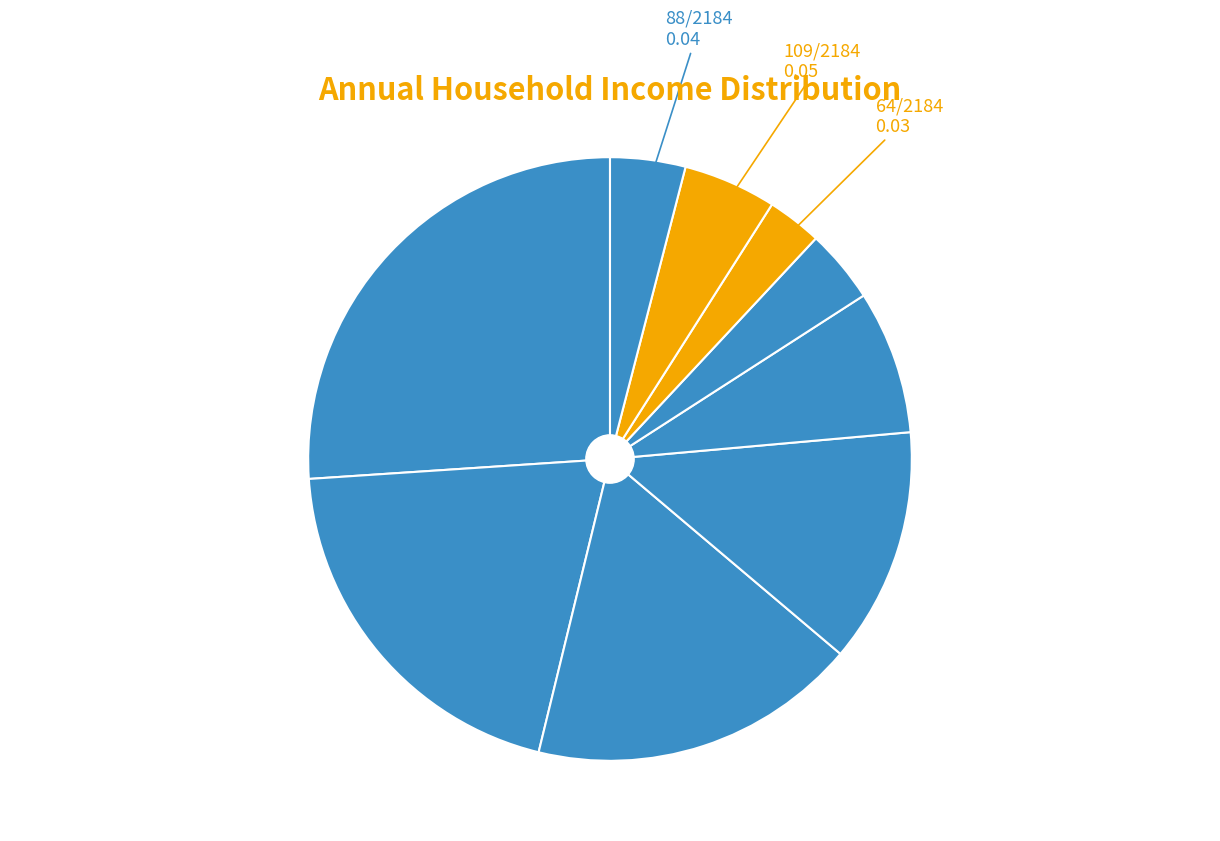

Which slice is the smallest?

£70,000 - £79,999